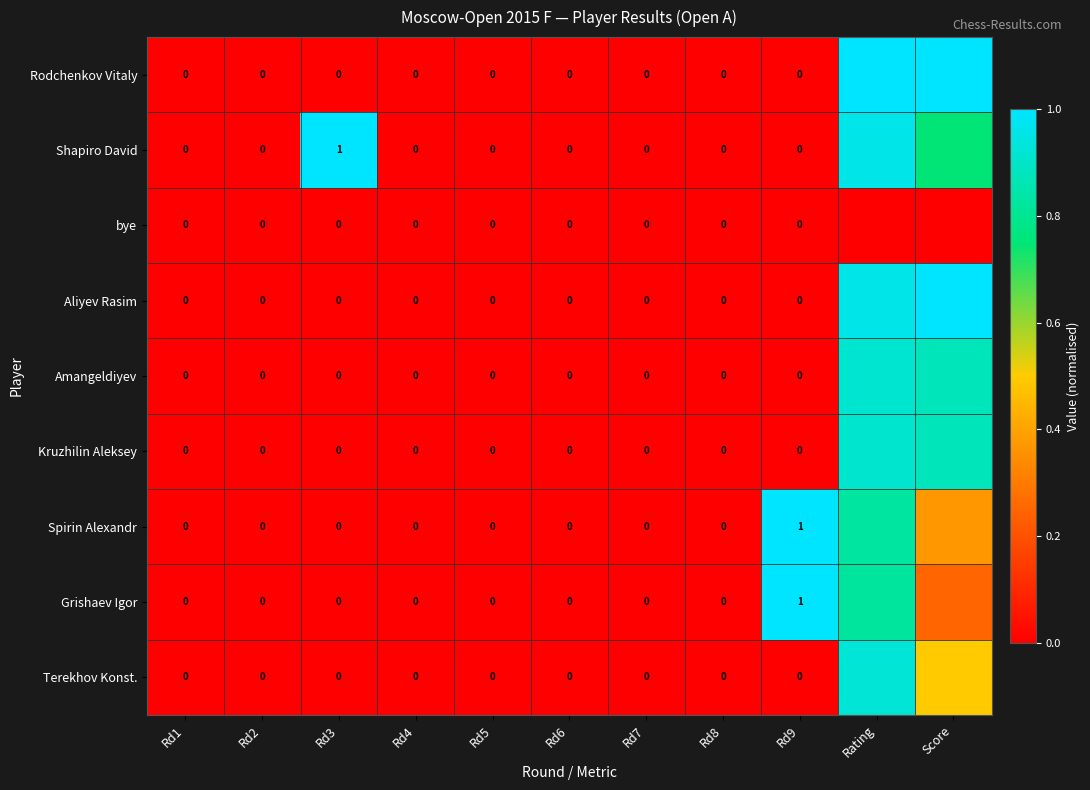

Rank the series by their maximum value, from lowest to highest.

bye, Kruzhilin Aleksey, Amangeldiyev, Terekhov Konst., Aliyev Rasim, Rodchenkov Vitaly, Shapiro David, Spirin Alexandr, Grishaev Igor